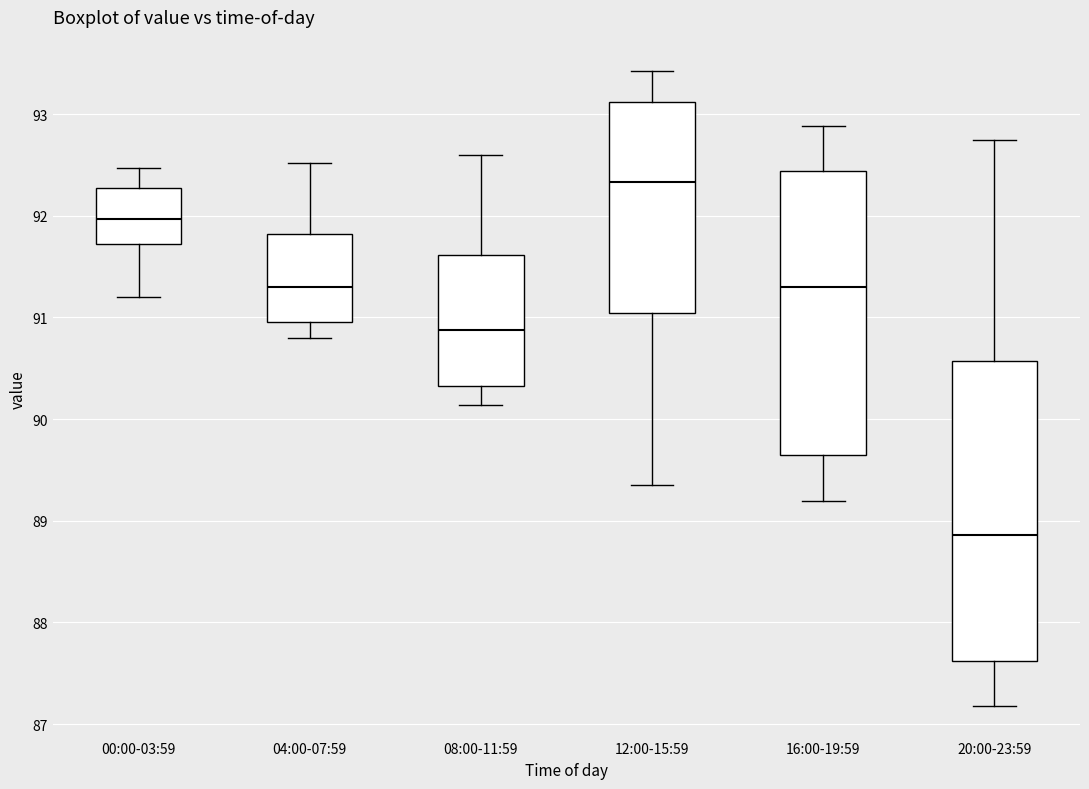

Reading left to right, read every box against the y-axis: the position of its median line, the range the box covers, and the ends of its whiskers. The values are not printed on the chart, so give them approximately, as read against the axis.

00:00-03:59: median 92.0, box 91.7 to 92.3, whiskers 91.2 to 92.5
04:00-07:59: median 91.3, box 91.0 to 91.8, whiskers 90.8 to 92.5
08:00-11:59: median 90.9, box 90.3 to 91.6, whiskers 90.1 to 92.6
12:00-15:59: median 92.3, box 91.0 to 93.1, whiskers 89.4 to 93.4
16:00-19:59: median 91.3, box 89.6 to 92.4, whiskers 89.2 to 92.9
20:00-23:59: median 88.9, box 87.6 to 90.6, whiskers 87.2 to 92.8